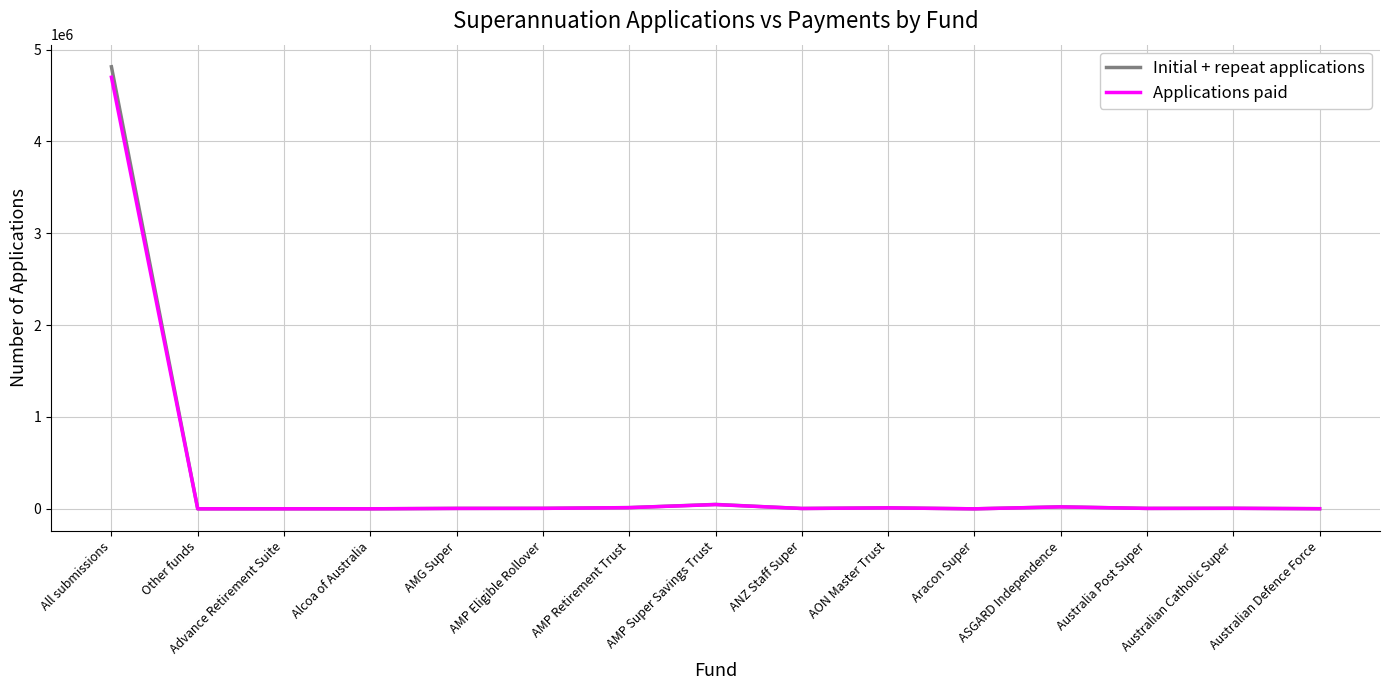

What are all the series names shown in the legend?

Initial + repeat applications, Applications paid